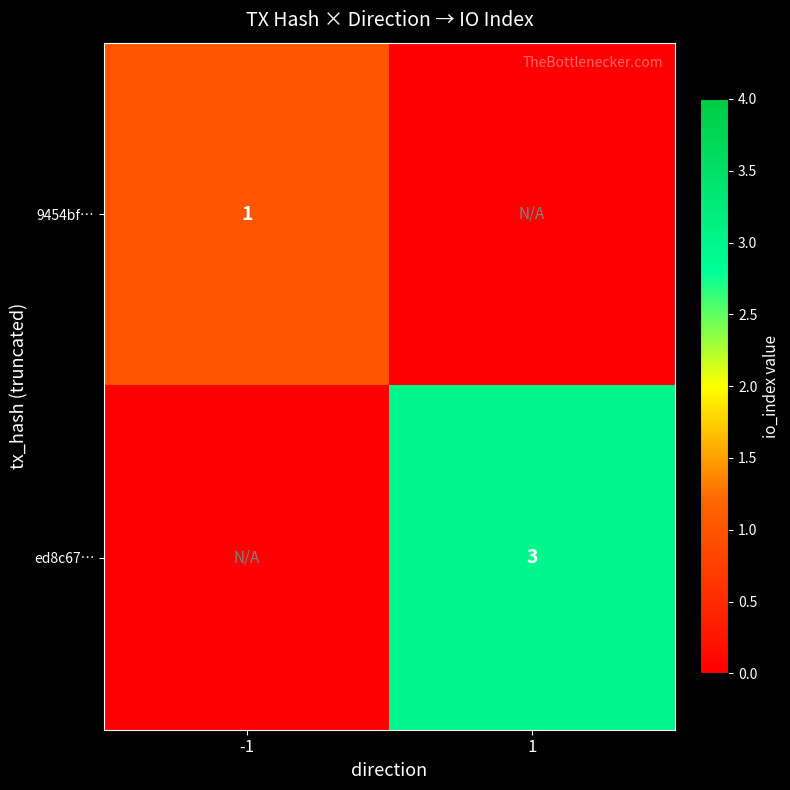

At which category is the sum across all series the highest?

1